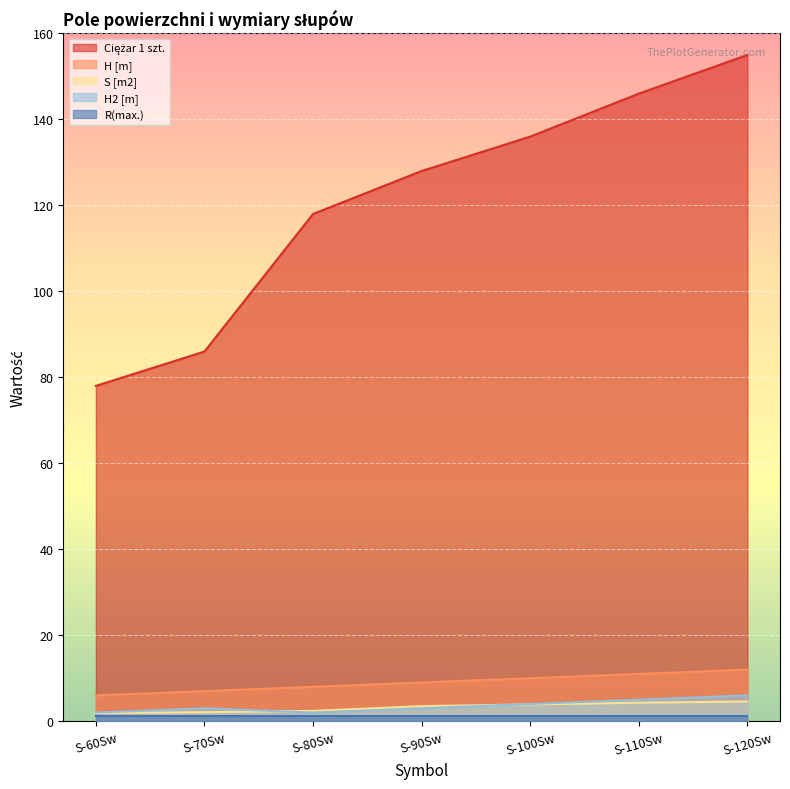

What is the minimum value for H [m]?

6.0